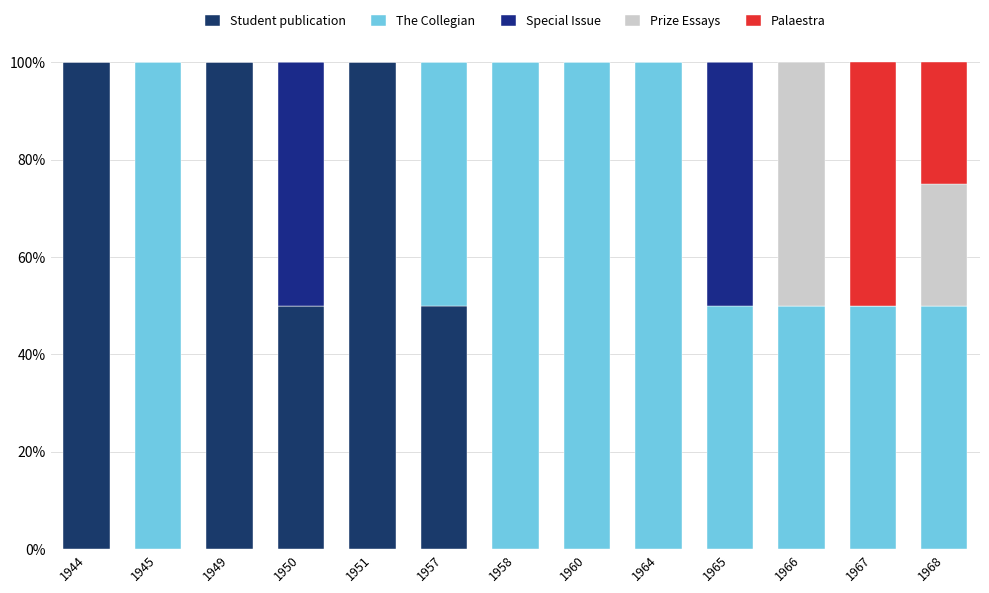

Count the number of data series in this chart.

5